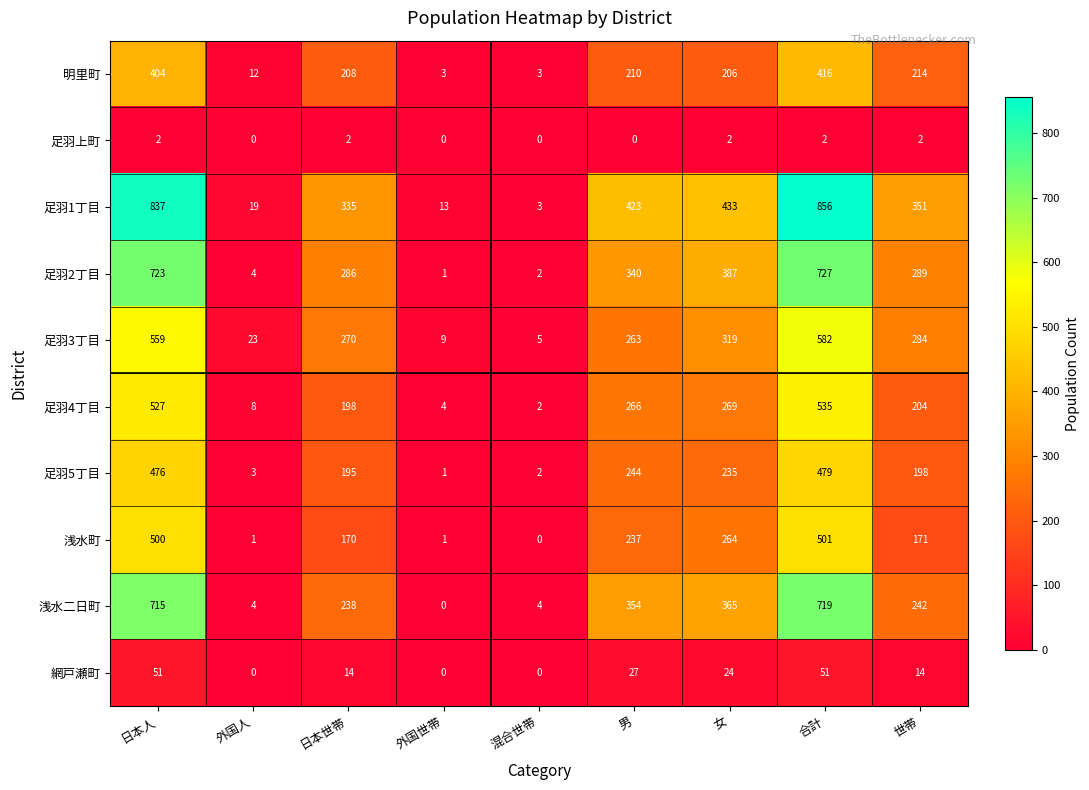

What is the maximum value shown in the chart?

856